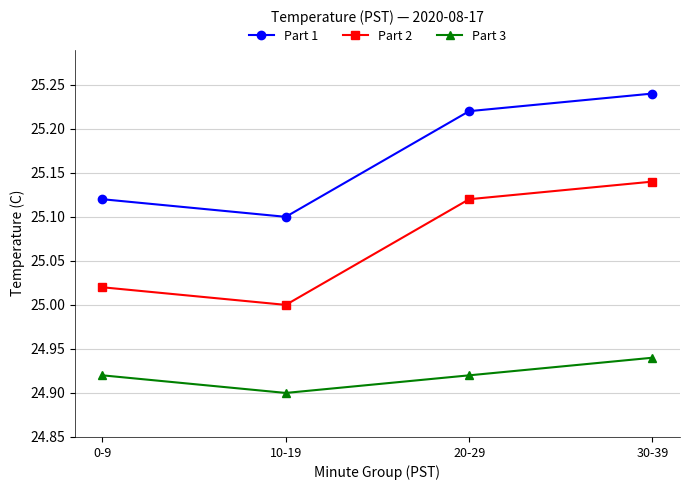

How many values in the Part 2 series exceed 25?

3